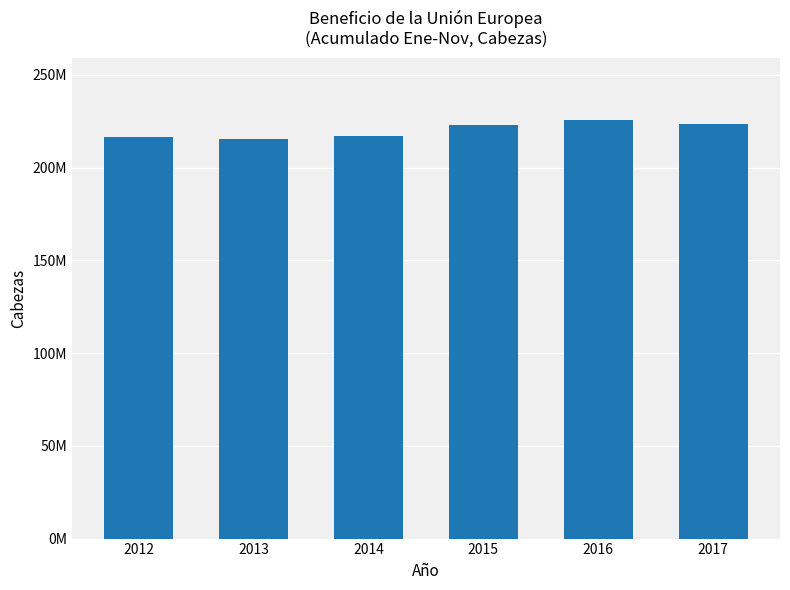

Which category has the highest value across all series?

2016